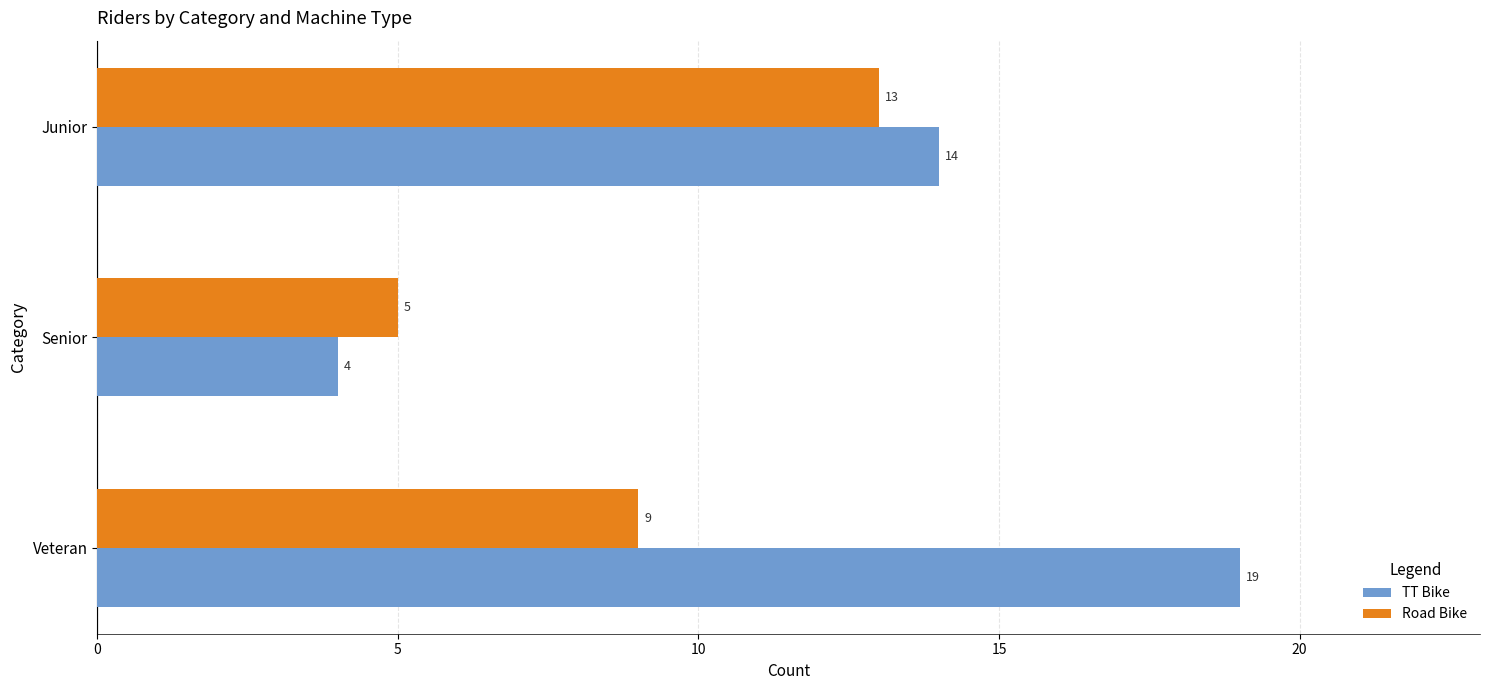

What is the average value of the Road Bike series?

9